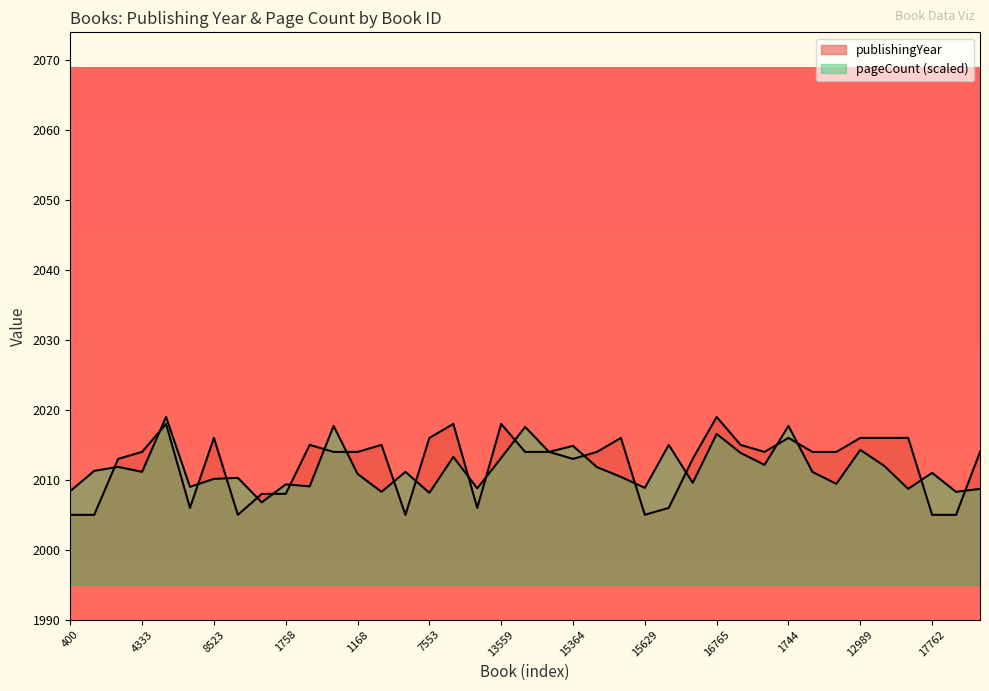

What position from the left is 12989?

34